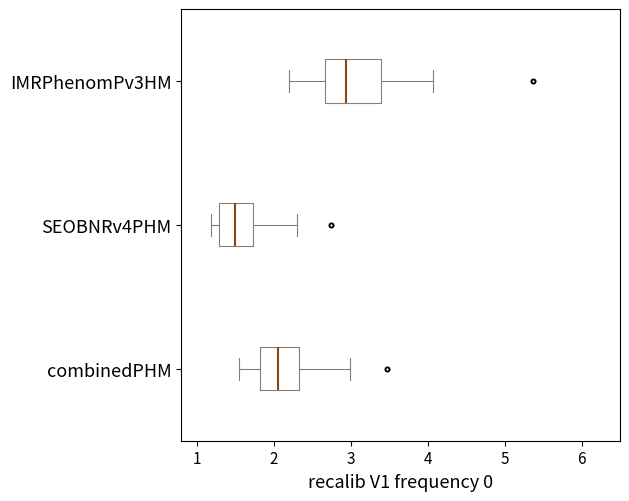

Reading bottom to top, read every box against the x-axis: the position of its median line, the range the box covers, and the ends of its whiskers. The values are not printed on the chart, so give them approximately, as read against the axis.

combinedPHM: median 2.1, box 1.8 to 2.3, whiskers 1.5 to 3.0
SEOBNRv4PHM: median 1.5, box 1.3 to 1.7, whiskers 1.2 to 2.3
IMRPhenomPv3HM: median 2.9, box 2.7 to 3.4, whiskers 2.2 to 4.1